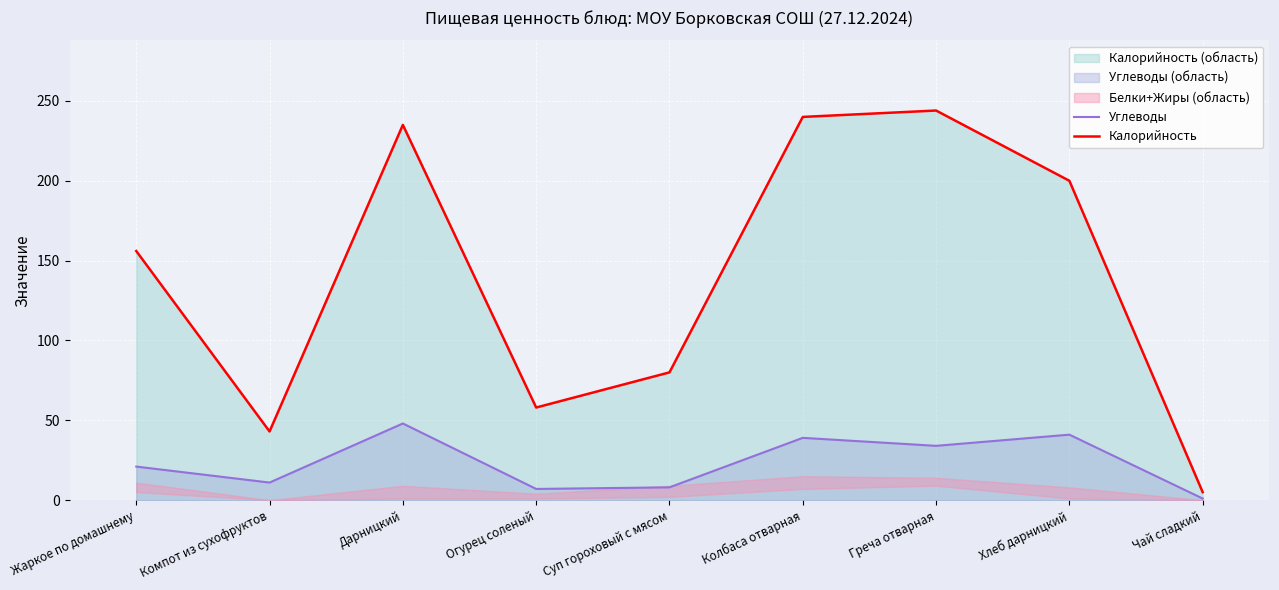

Reading left to right, transcribe all the data shown in this chart.

Углеводы: 21	11	48	7	8	39	34	41	1
Калорийность: 156	43	235	58	80	240	244	200	5